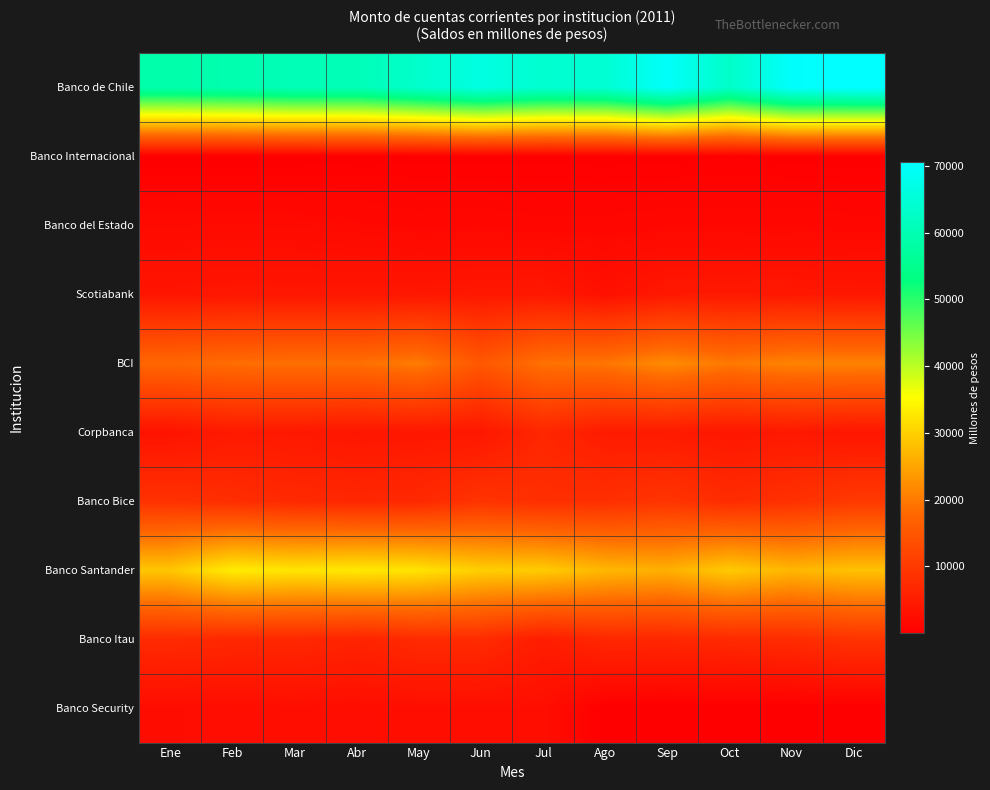

Reading left to right, list all the values displayed in this chart.

Banco de Chile: Ene=58817.9	Feb=59378.3	Mar=60626.9	Abr=60600.4	May=63375.9	Jun=66435.6	Jul=63970.6	Ago=64409.9	Sep=69778.8	Oct=62841.7	Nov=70058.1	Dic=70562.6
Banco Internacional: Ene=32.8	Feb=11.6	Mar=15.9	Abr=158.7	May=146.8	Jun=142.5	Jul=155.6	Ago=121.0	Sep=135.4	Oct=278.3	Nov=121.7	Dic=113.8
Banco del Estado: Ene=1876.0	Feb=1931.2	Mar=1856.1	Abr=1624.0	May=1368.6	Jun=1396.2	Jul=1279.3	Ago=1297.7	Sep=1393.7	Oct=1389.8	Nov=1424.5	Dic=1296.3
Scotiabank: Ene=3809.7	Feb=3994.7	Mar=3986.7	Abr=3996.8	May=4027.8	Jun=4256.2	Jul=4343.5	Ago=2995.3	Sep=4331.4	Oct=4414.0	Nov=4295.5	Dic=4103.8
BCI: Ene=17789.4	Feb=18529.5	Mar=18854.3	Abr=18755.7	May=20194.7	Jun=15186.7	Jul=19034.0	Ago=19558.4	Sep=21892.5	Oct=19849.6	Nov=21027.5	Dic=20959.7
Corpbanca: Ene=3394.9	Feb=4516.8	Mar=4269.0	Abr=3892.2	May=4098.1	Jun=4089.6	Jul=6726.5	Ago=4764.1	Sep=4603.1	Oct=4004.2	Nov=4301.9	Dic=3894.6
Banco Bice: Ene=8707.0	Feb=7950.3	Mar=7245.1	Abr=6850.0	May=7114.3	Jun=8993.6	Jul=8121.4	Ago=8184.3	Sep=9178.6	Oct=7657.0	Nov=8444.5	Dic=9918.0
Banco Santander: Ene=28778.7	Feb=33167.1	Mar=32328.1	Abr=32811.1	May=32171.1	Jun=29728.3	Jul=29367.3	Ago=27068.7	Sep=26208.9	Oct=29234.3	Nov=26993.1	Dic=28249.8
Banco Itau: Ene=7488.0	Feb=6995.5	Mar=6953.3	Abr=6263.0	May=7455.9	Jun=7551.3	Jul=5098.4	Ago=6881.4	Sep=6822.6	Oct=7315.8	Nov=7634.6	Dic=8921.2
Banco Security: Ene=2322.5	Feb=2440.4	Mar=2546.7	Abr=2444.2	May=2576.4	Jun=2540.0	Jul=2623.3	Ago=7.7	Sep=6.8	Oct=6.0	Nov=7.0	Dic=7.1